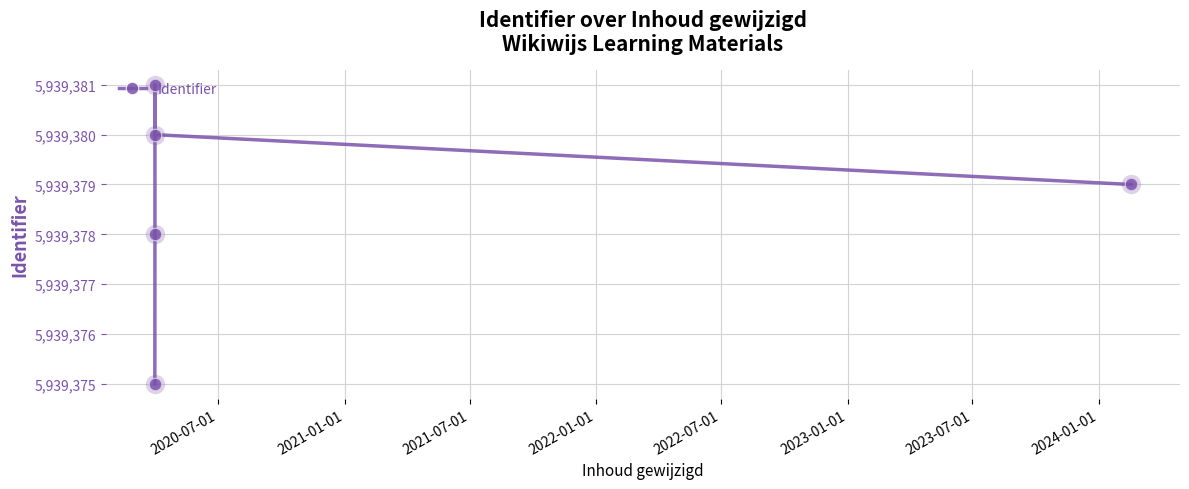

Count the number of values greater than 5939379.

2